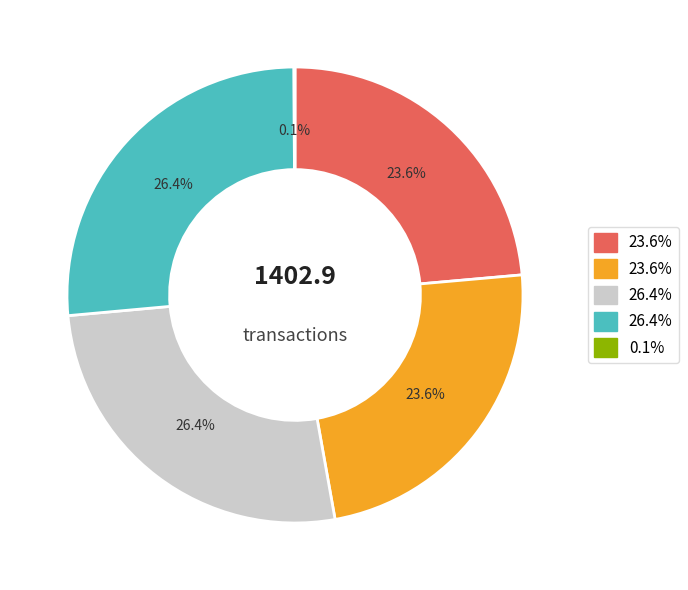

Does any single category account for the majority?

No